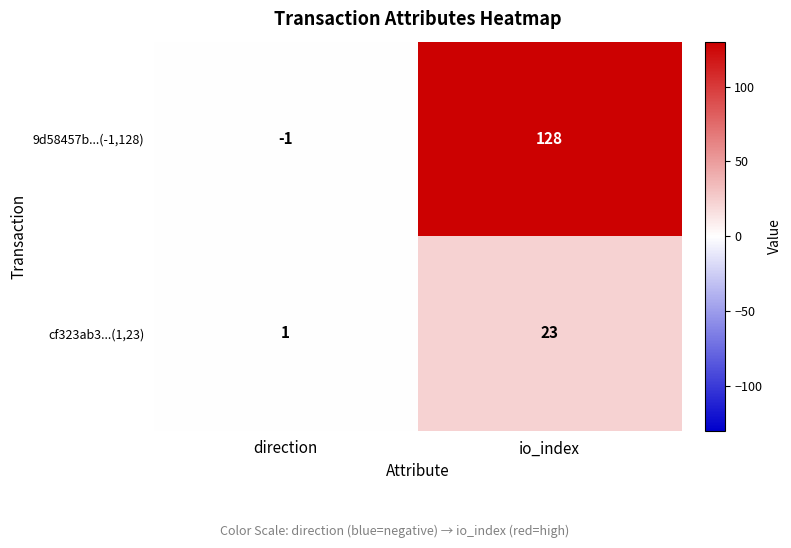

What is the difference between the maximum and minimum values in the 9d58457b...(-1,128) series?

129